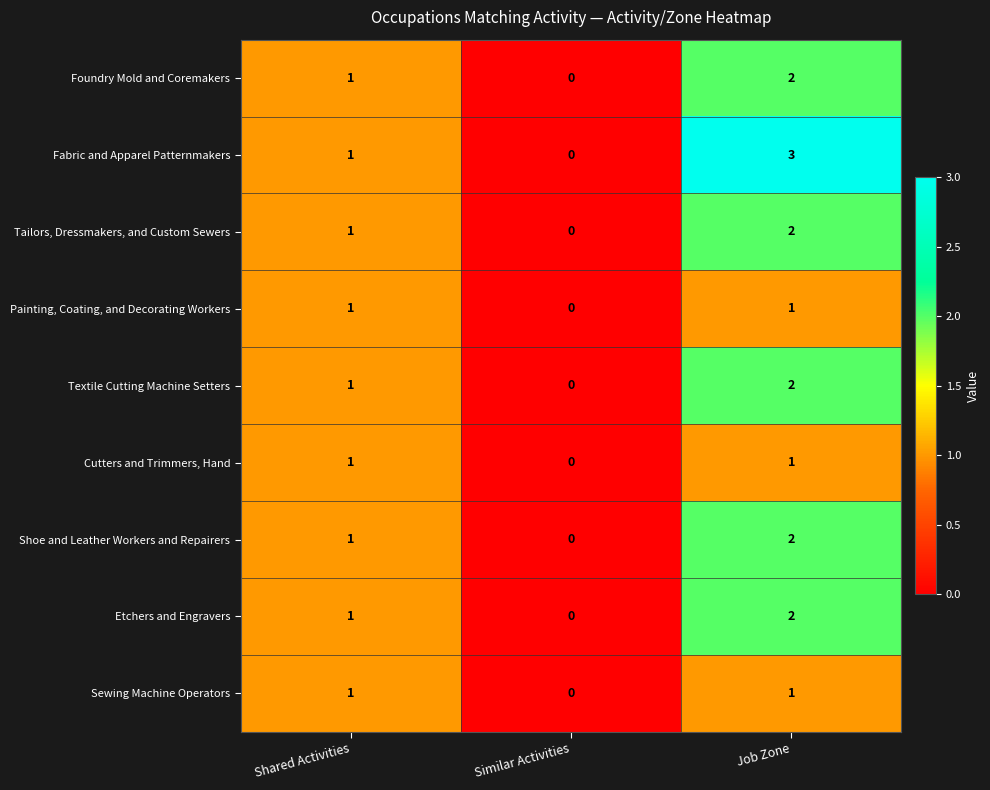

Reading right to left, transcribe all the data shown in this chart.

Foundry Mold and Coremakers: Job Zone=2	Similar Activities=0	Shared Activities=1
Fabric and Apparel Patternmakers: Job Zone=3	Similar Activities=0	Shared Activities=1
Tailors, Dressmakers, and Custom Sewers: Job Zone=2	Similar Activities=0	Shared Activities=1
Painting, Coating, and Decorating Workers: Job Zone=1	Similar Activities=0	Shared Activities=1
Textile Cutting Machine Setters: Job Zone=2	Similar Activities=0	Shared Activities=1
Cutters and Trimmers, Hand: Job Zone=1	Similar Activities=0	Shared Activities=1
Shoe and Leather Workers and Repairers: Job Zone=2	Similar Activities=0	Shared Activities=1
Etchers and Engravers: Job Zone=2	Similar Activities=0	Shared Activities=1
Sewing Machine Operators: Job Zone=1	Similar Activities=0	Shared Activities=1